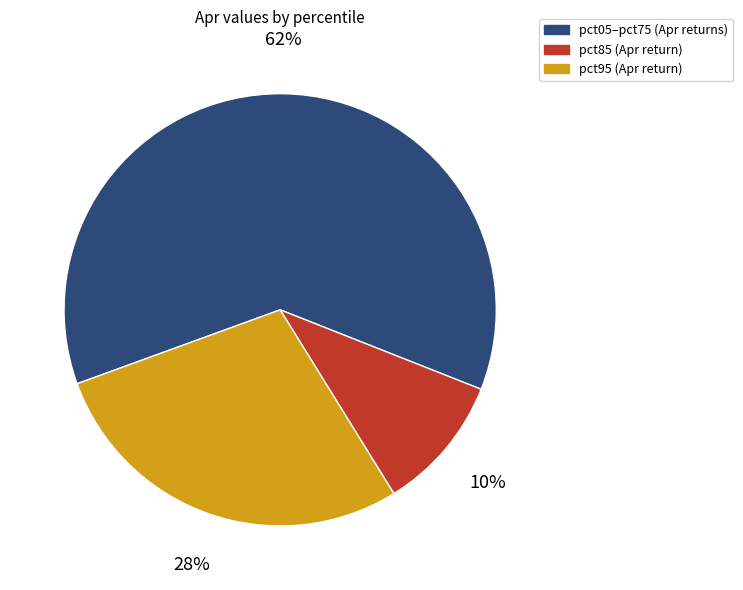

How many segments does this pie chart have?

3